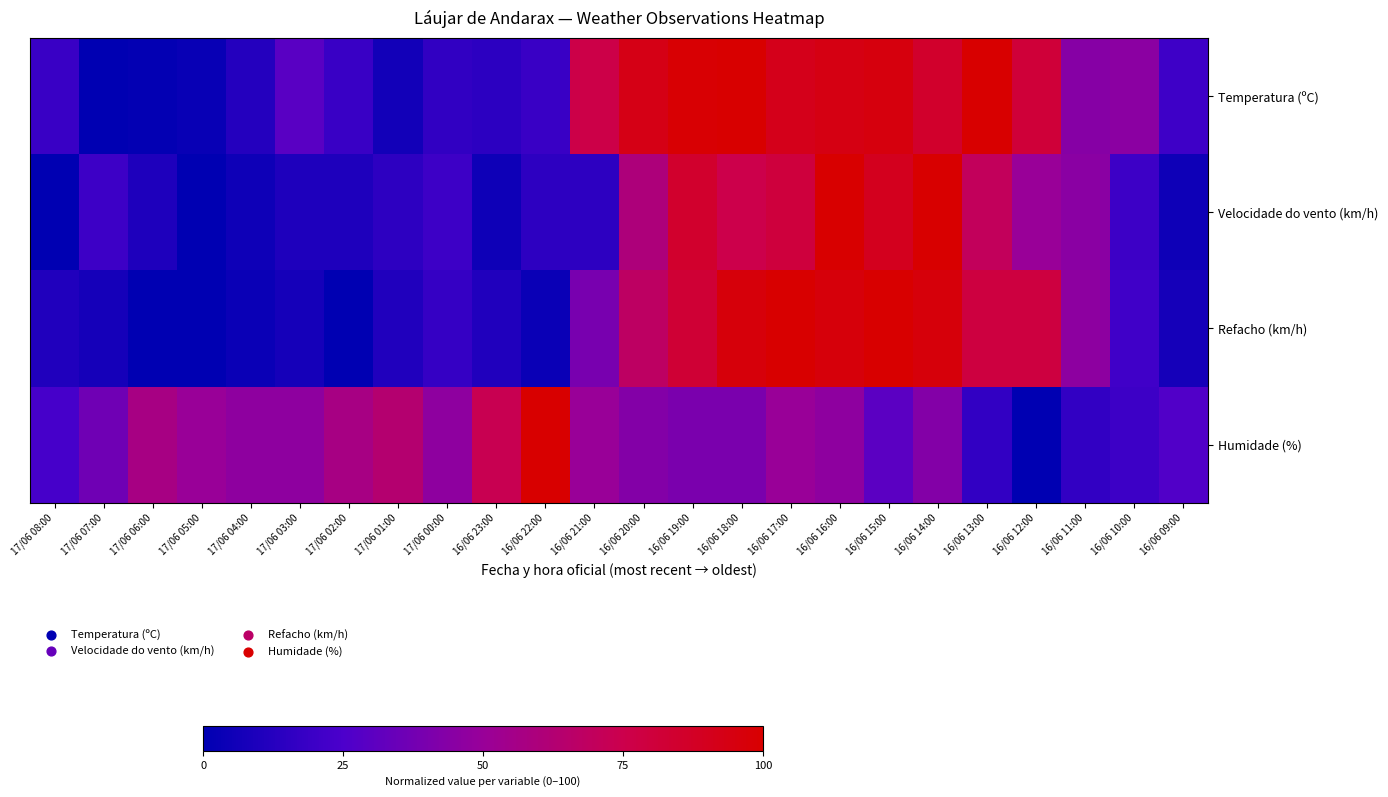

Reading left to right, what are all the values shown in this chart?

Temperatura (ºC): 17/06 08:00=19.1	17/06 07:00=0.0	17/06 06:00=1.5	17/06 05:00=2.9	17/06 04:00=11.8	17/06 03:00=29.4	17/06 02:00=19.1	17/06 01:00=5.9	17/06 00:00=16.2	16/06 23:00=14.7	16/06 22:00=19.1	16/06 21:00=76.5	16/06 20:00=92.6	16/06 19:00=98.5	16/06 18:00=100.0	16/06 17:00=91.2	16/06 16:00=94.1	16/06 15:00=95.6	16/06 14:00=85.3	16/06 13:00=100.0	16/06 12:00=80.9	16/06 11:00=44.1	16/06 10:00=45.6	16/06 09:00=20.6
Velocidade do vento (km/h): 17/06 08:00=0.0	17/06 07:00=20.0	17/06 06:00=10.0	17/06 05:00=0.0	17/06 04:00=5.0	17/06 03:00=10.0	17/06 02:00=10.0	17/06 01:00=15.0	17/06 00:00=20.0	16/06 23:00=5.0	16/06 22:00=15.0	16/06 21:00=15.0	16/06 20:00=60.0	16/06 19:00=85.0	16/06 18:00=75.0	16/06 17:00=80.0	16/06 16:00=100.0	16/06 15:00=90.0	16/06 14:00=100.0	16/06 13:00=70.0	16/06 12:00=50.0	16/06 11:00=45.0	16/06 10:00=20.0	16/06 09:00=5.0
Refacho (km/h): 17/06 08:00=10.7	17/06 07:00=7.1	17/06 06:00=0.0	17/06 05:00=0.0	17/06 04:00=3.6	17/06 03:00=7.1	17/06 02:00=0.0	17/06 01:00=10.7	17/06 00:00=17.9	16/06 23:00=10.7	16/06 22:00=3.6	16/06 21:00=39.3	16/06 20:00=67.9	16/06 19:00=82.1	16/06 18:00=96.4	16/06 17:00=100.0	16/06 16:00=96.4	16/06 15:00=100.0	16/06 14:00=96.4	16/06 13:00=78.6	16/06 12:00=78.6	16/06 11:00=46.4	16/06 10:00=21.4	16/06 09:00=7.1
Humidade (%): 17/06 08:00=23.3	17/06 07:00=36.7	17/06 06:00=56.7	17/06 05:00=50.0	17/06 04:00=46.7	17/06 03:00=46.7	17/06 02:00=56.7	17/06 01:00=63.3	17/06 00:00=46.7	16/06 23:00=73.3	16/06 22:00=100.0	16/06 21:00=50.0	16/06 20:00=43.3	16/06 19:00=40.0	16/06 18:00=40.0	16/06 17:00=50.0	16/06 16:00=46.7	16/06 15:00=30.0	16/06 14:00=43.3	16/06 13:00=16.7	16/06 12:00=0.0	16/06 11:00=16.7	16/06 10:00=20.0	16/06 09:00=26.7